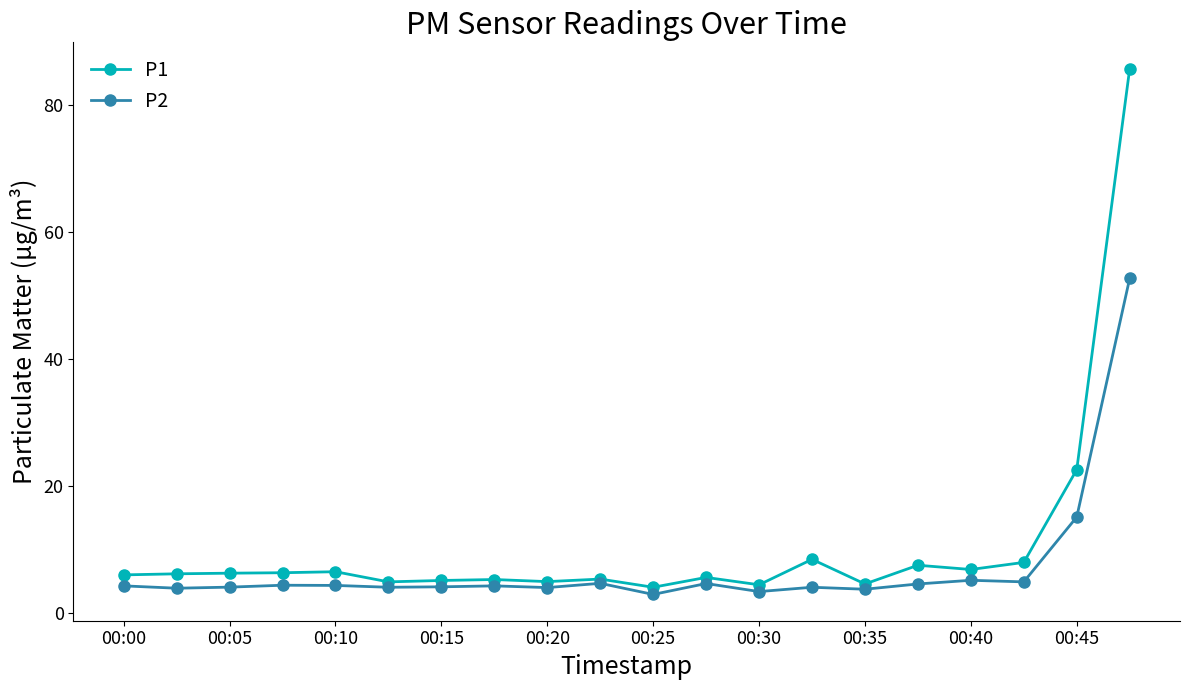

Which series has the largest range (max minus min)?

P1